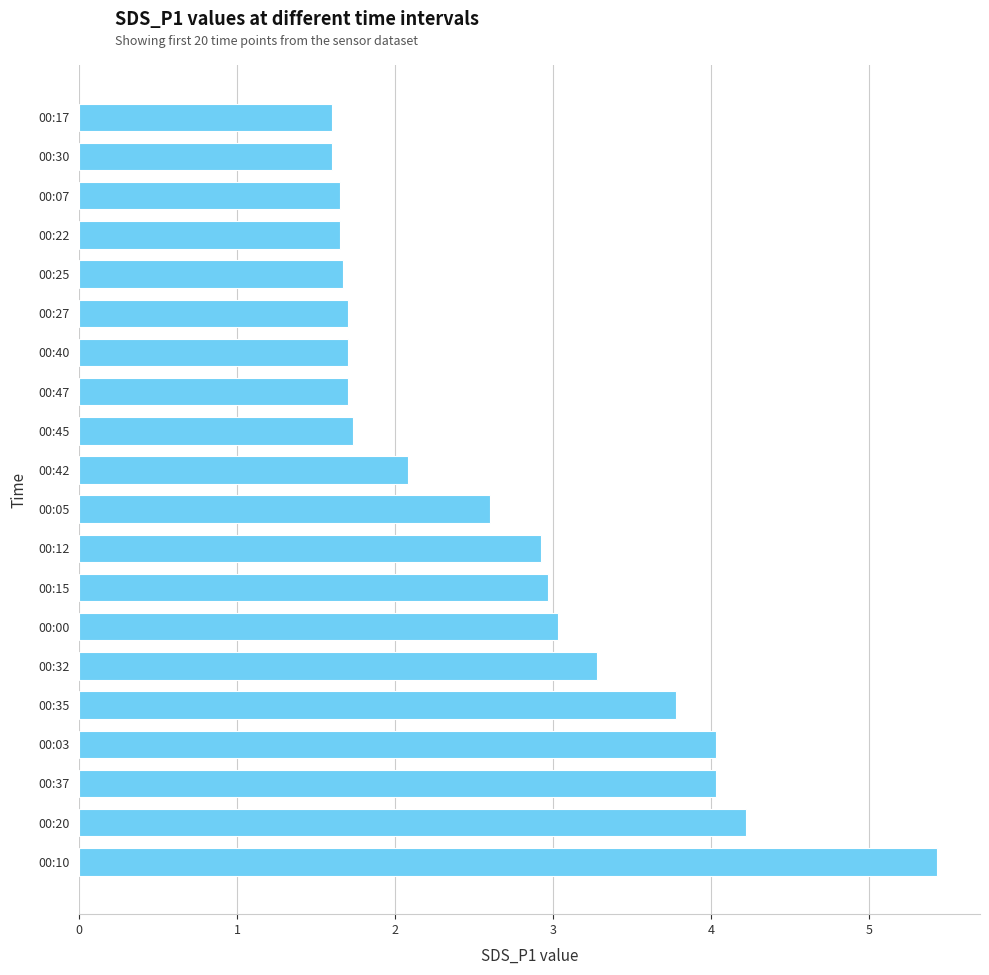

How many data points are above 2?

11